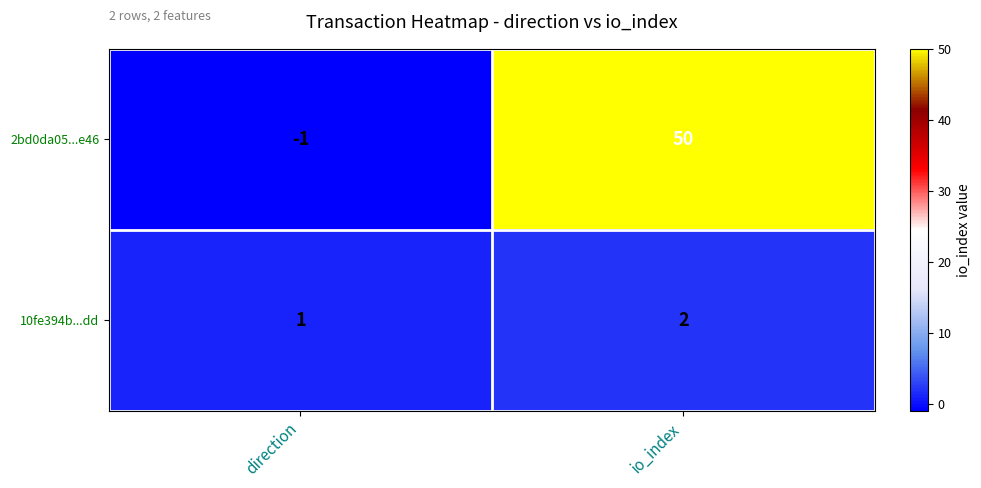

Which series has the largest range (max minus min)?

2bd0da05...e46